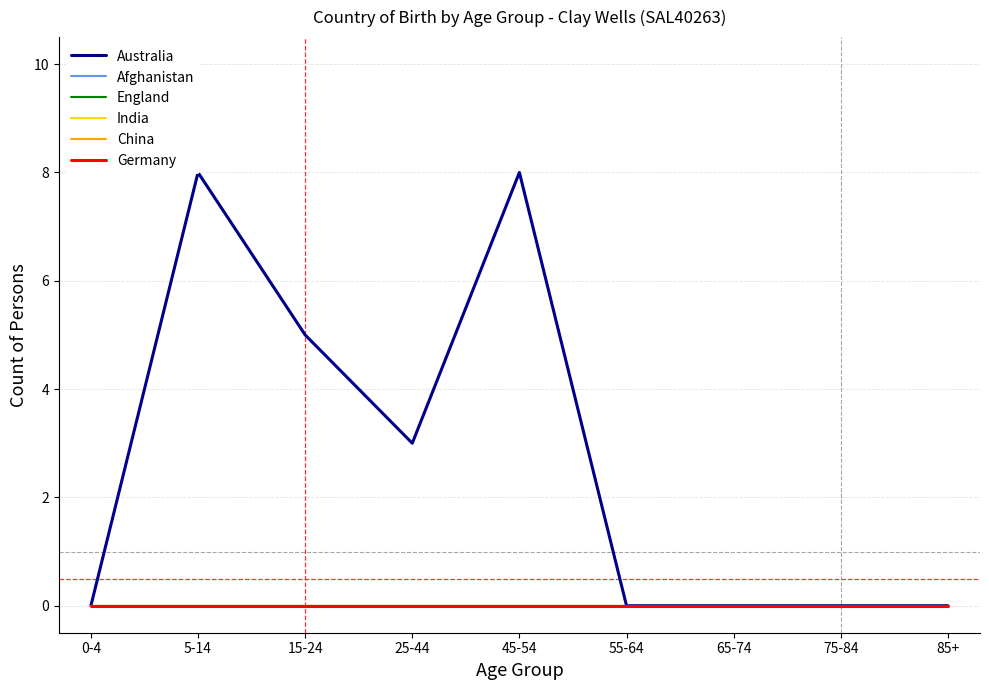

Is it true that England equals 0 at 85+?

True